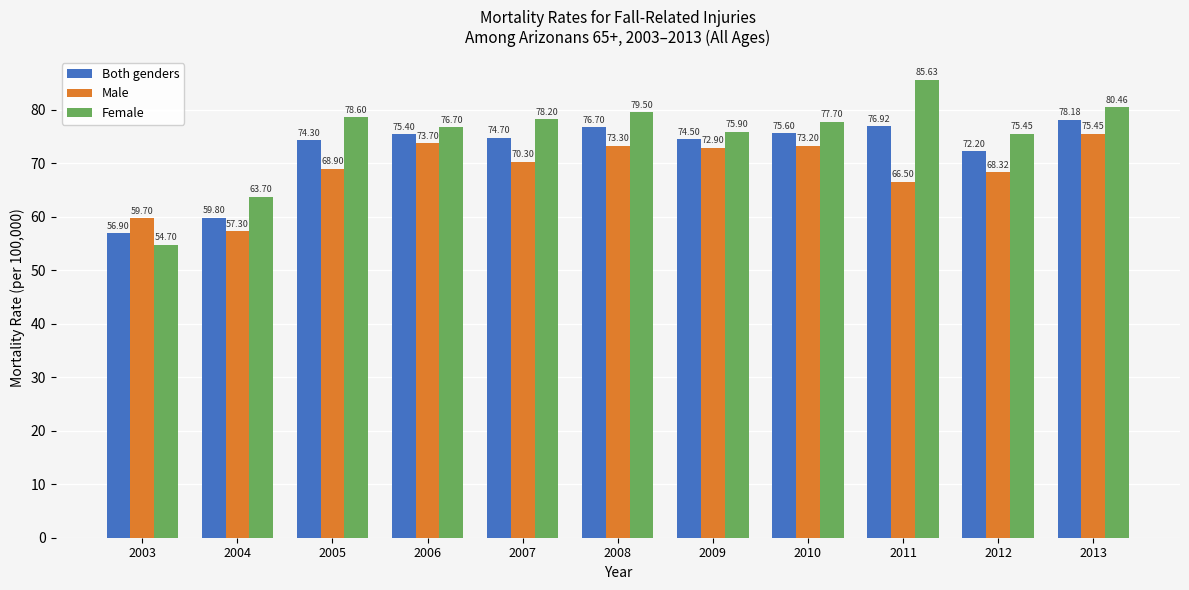

Which series has the largest range (max minus min)?

Female